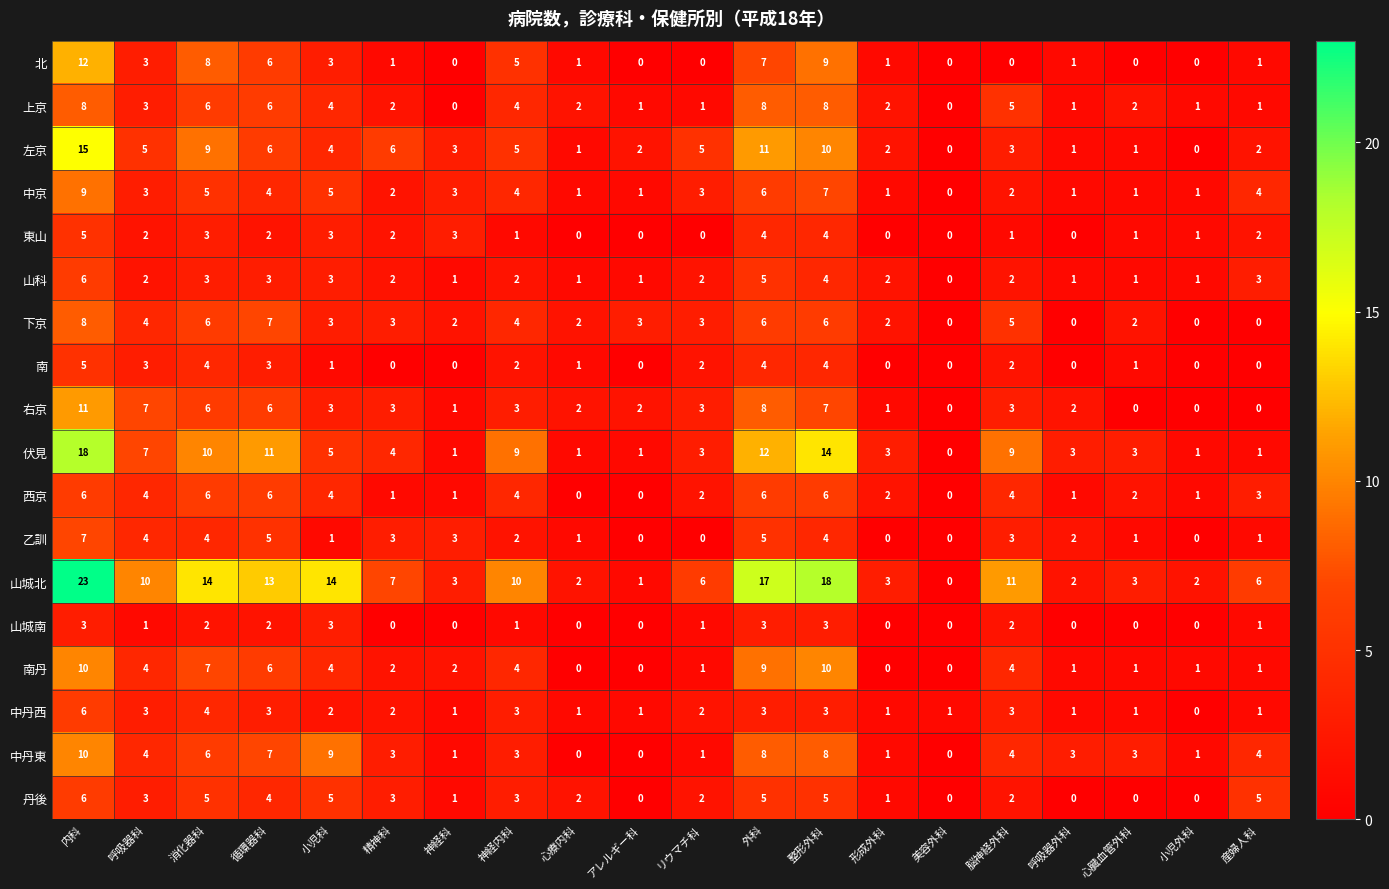

What is the total value across all series at 呼吸器外科?

20